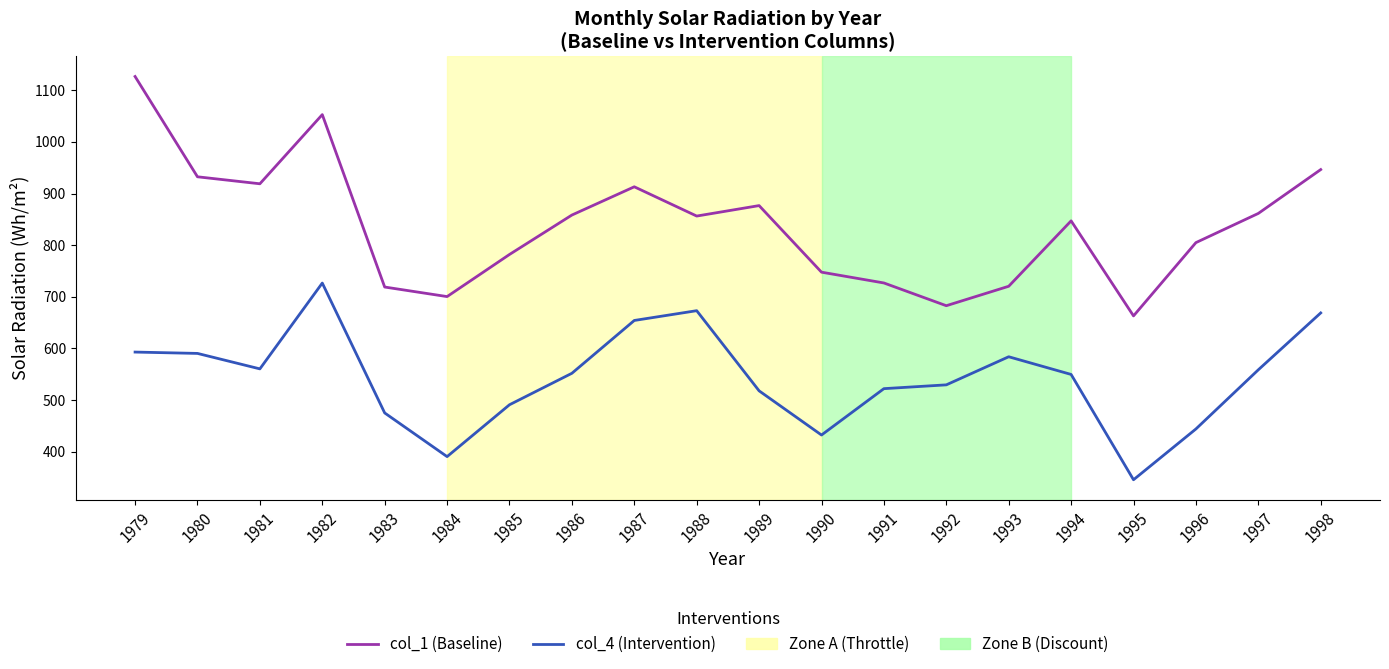

Where is the first local minimum for col_4 (Intervention)?

1981